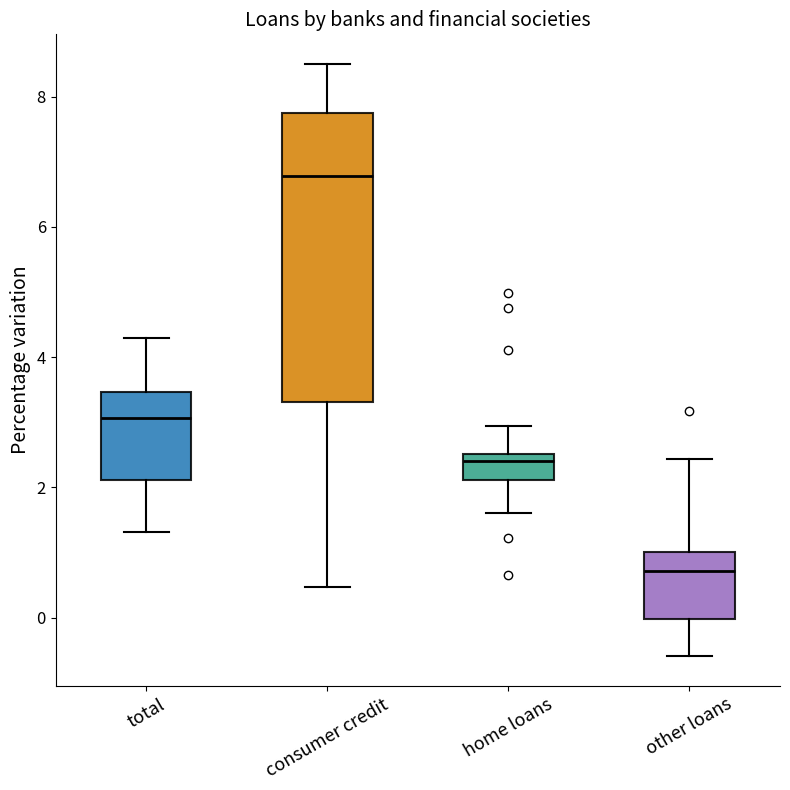

Reading left to right, read every box against the y-axis: the position of its median line, the range the box covers, and the ends of its whiskers. The values are not printed on the chart, so give them approximately, as read against the axis.

total: median 3.0, box 2.2 to 3.4, whiskers 1.4 to 4.4
consumer credit: median 6.8, box 3.4 to 7.8, whiskers 0.4 to 8.6
home loans: median 2.4, box 2.2 to 2.6, whiskers 1.6 to 3.0
other loans: median 0.8, box 0.0 to 1.0, whiskers -0.6 to 2.4